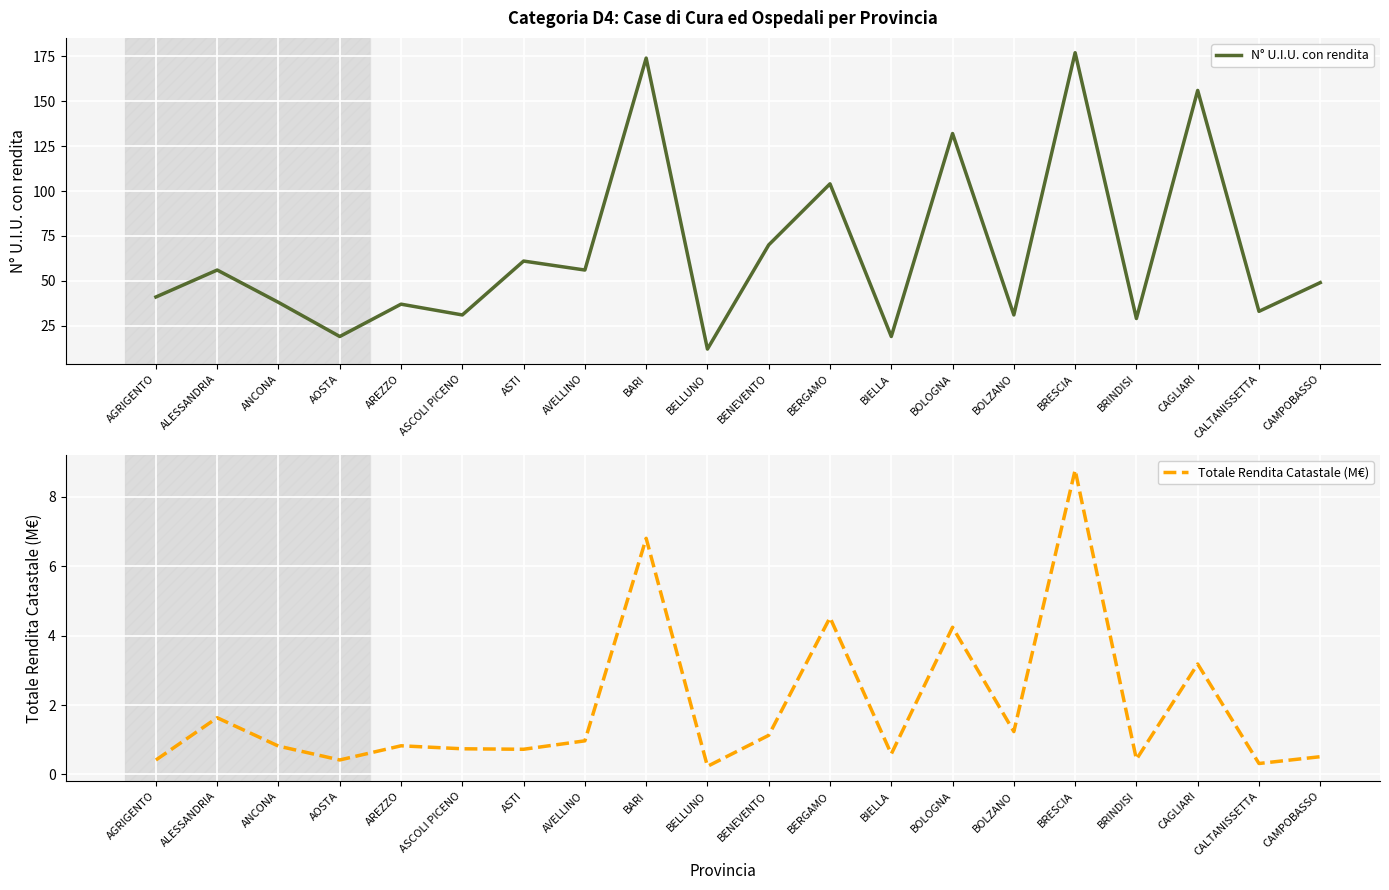

The N° U.I.U. con rendita series shows 70.0 at BENEVENTO. True or false?

True